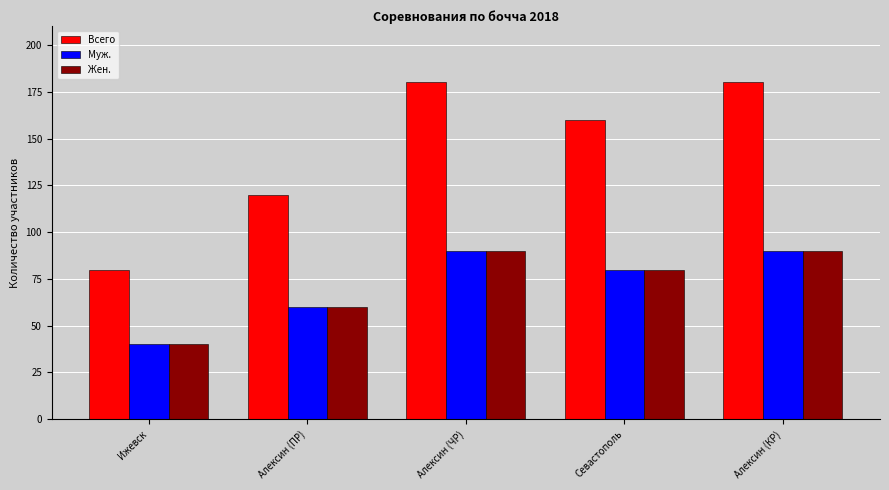

Which series changed the most between Алексин (ЧР) and Севастополь?

Всего